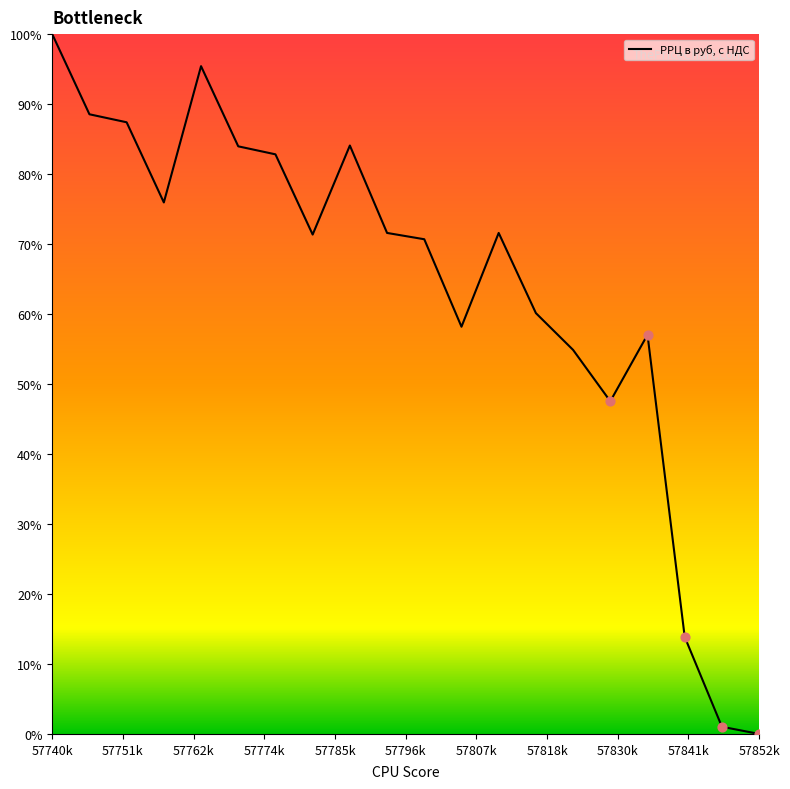

What is the maximum value shown in the chart?

100.0